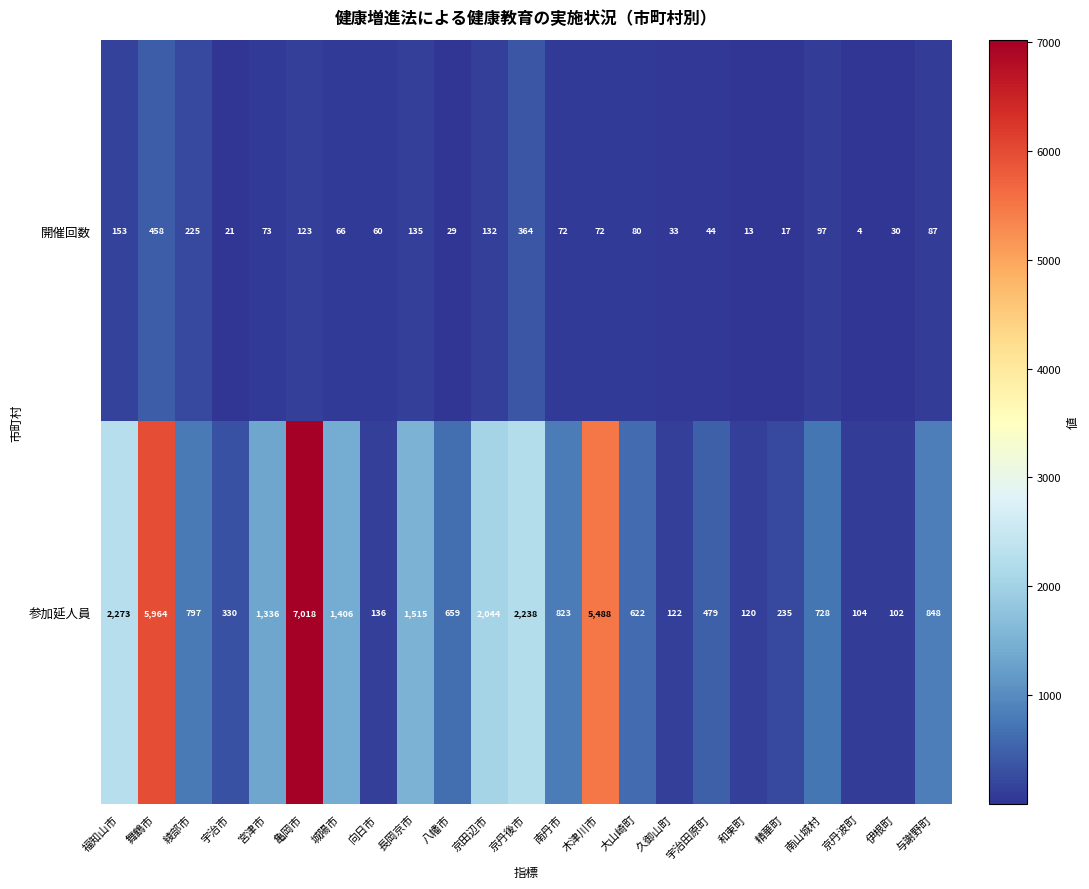

At which category is the sum across all series the highest?

亀岡市